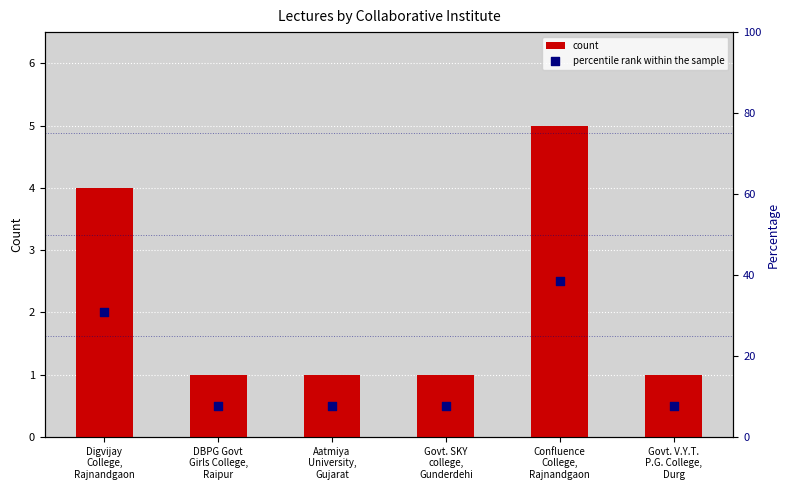

At which category is the sum across all series the highest?

Confluence
College,
Rajnandgaon